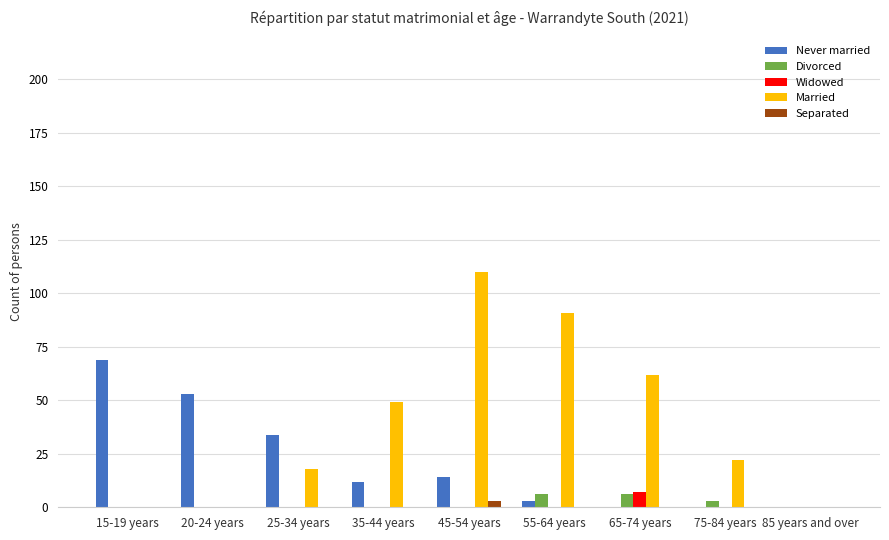

Which series has the largest total across all categories?

Married